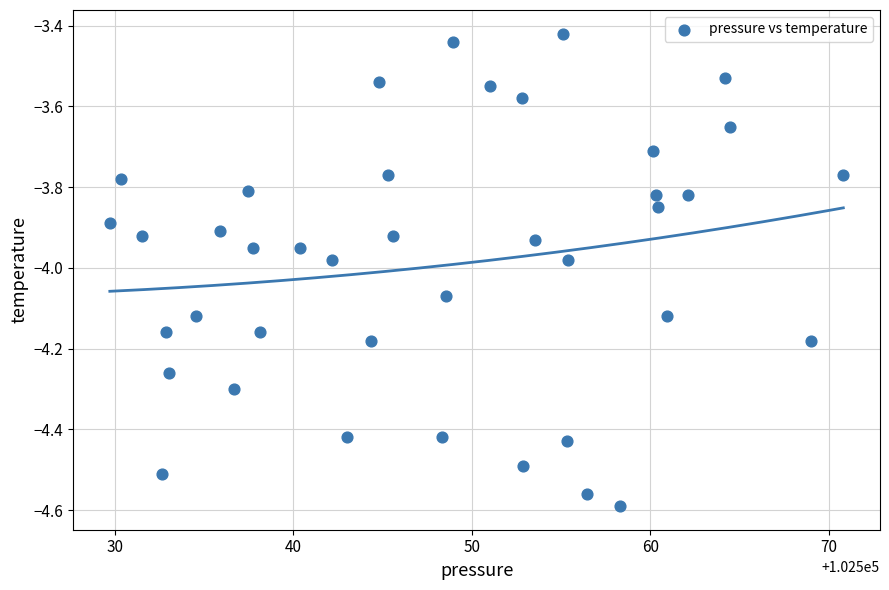

What is the range of Y values (max minus min)?

1.2